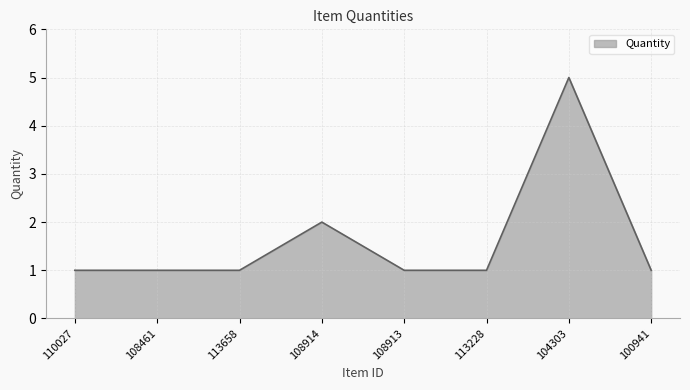

What position from the left is 113228?

6